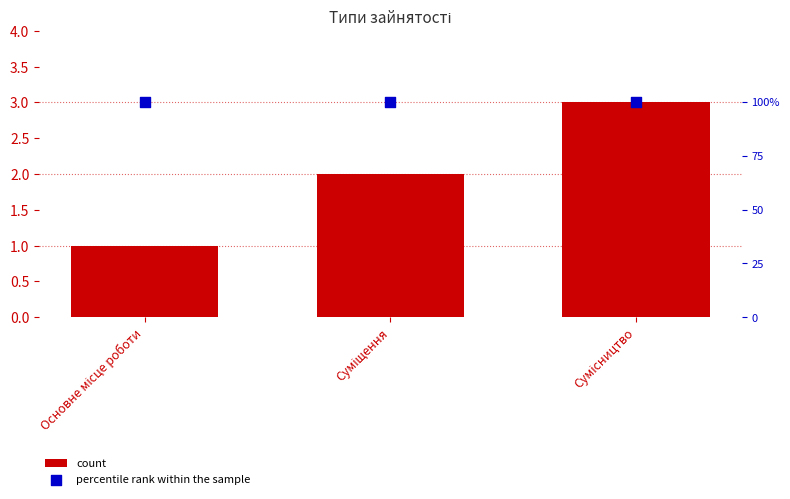

Is the value of percentile rank within the sample at Основне місце роботи greater than the value of count at Сумісництво?

Yes